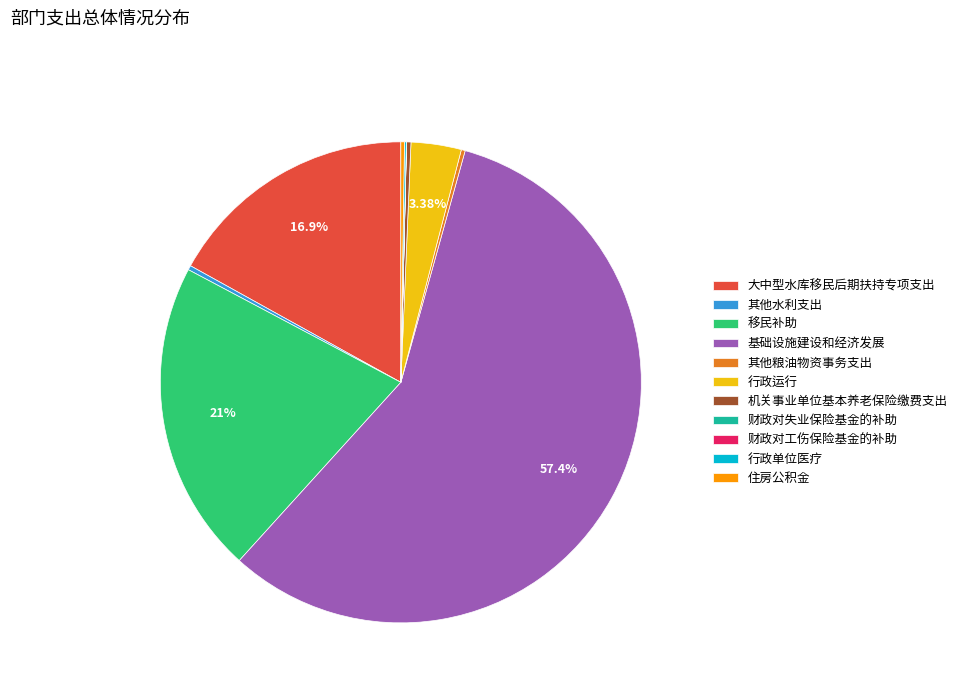

To the nearest percent, what is the difference between the largest and smallest slice percentages?

57%